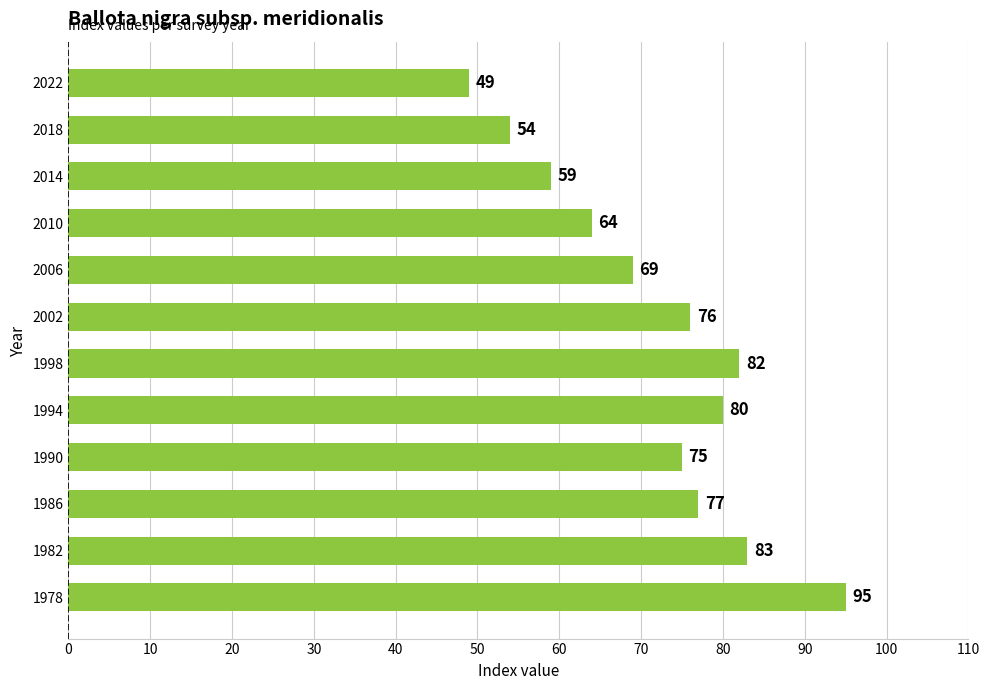

Does the chart contain any negative values?

No